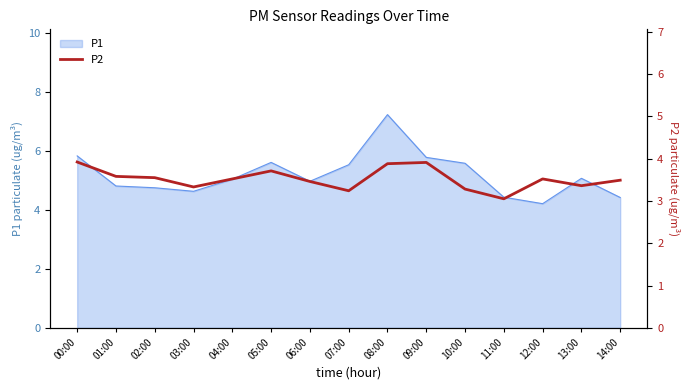

What is the minimum value shown in the chart?

3.0